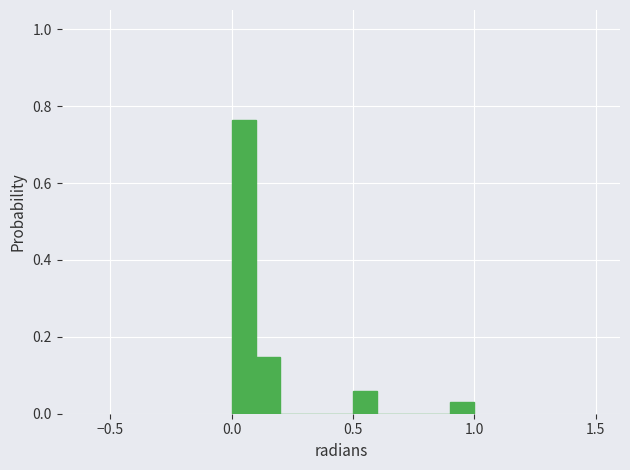

Read against the x-axis, roughly where is the centre of the tallest bar?

0.05